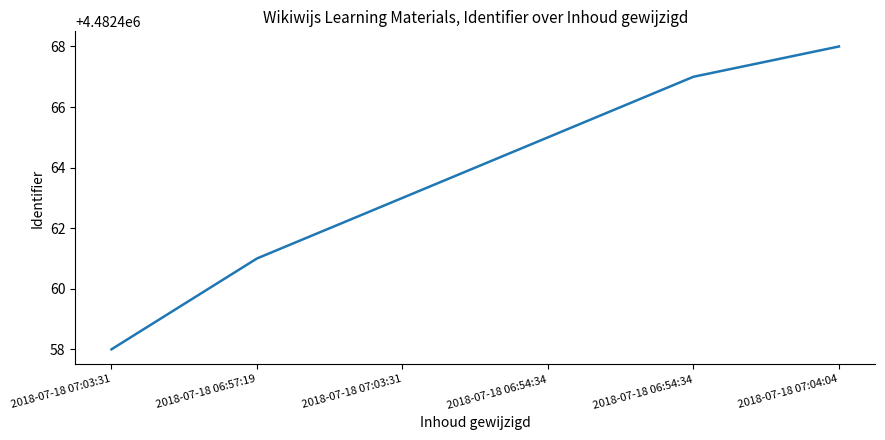

Count the number of data series in this chart.

1